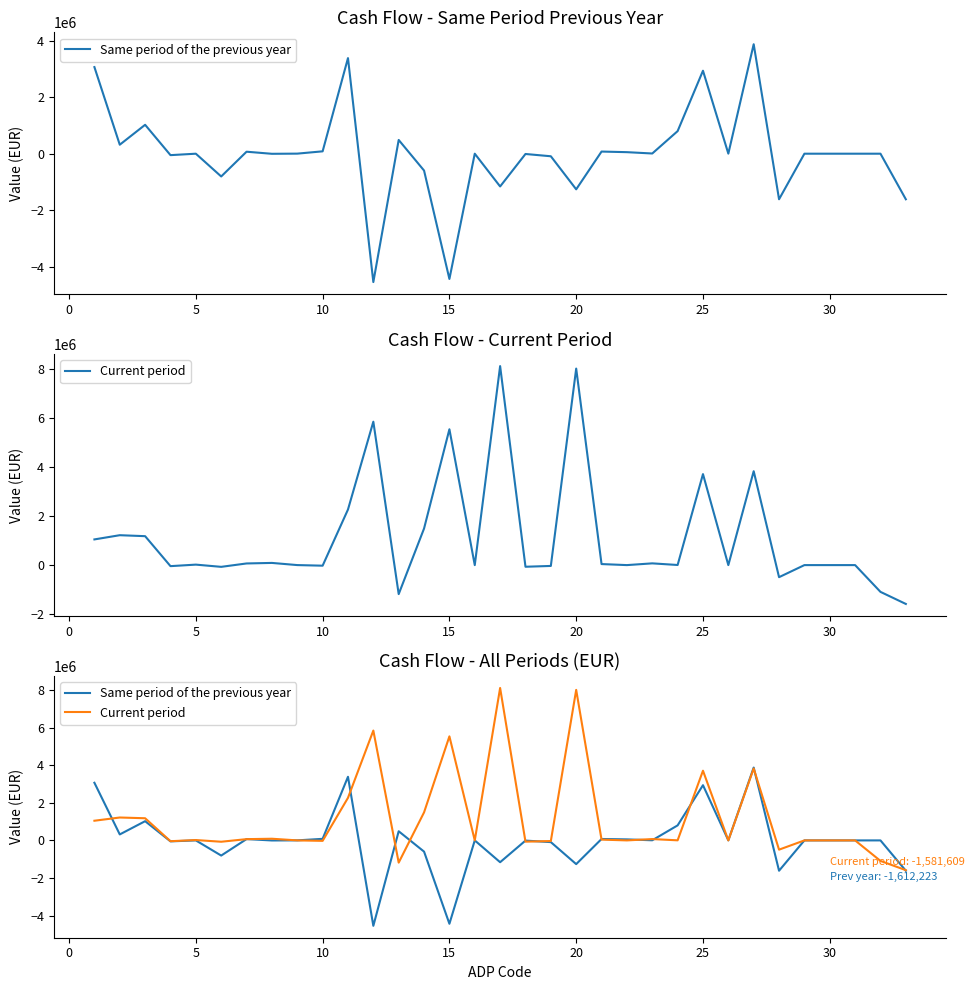

Which series changed the most between 14 and 25?

Current period